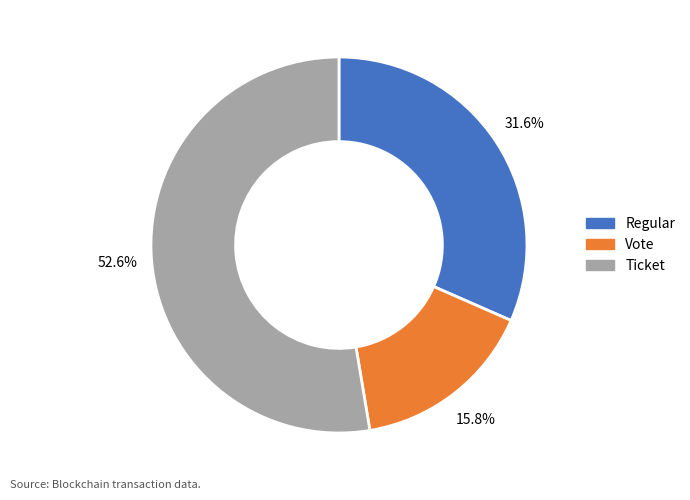

What percentage is NOT represented by Ticket?

47.4%